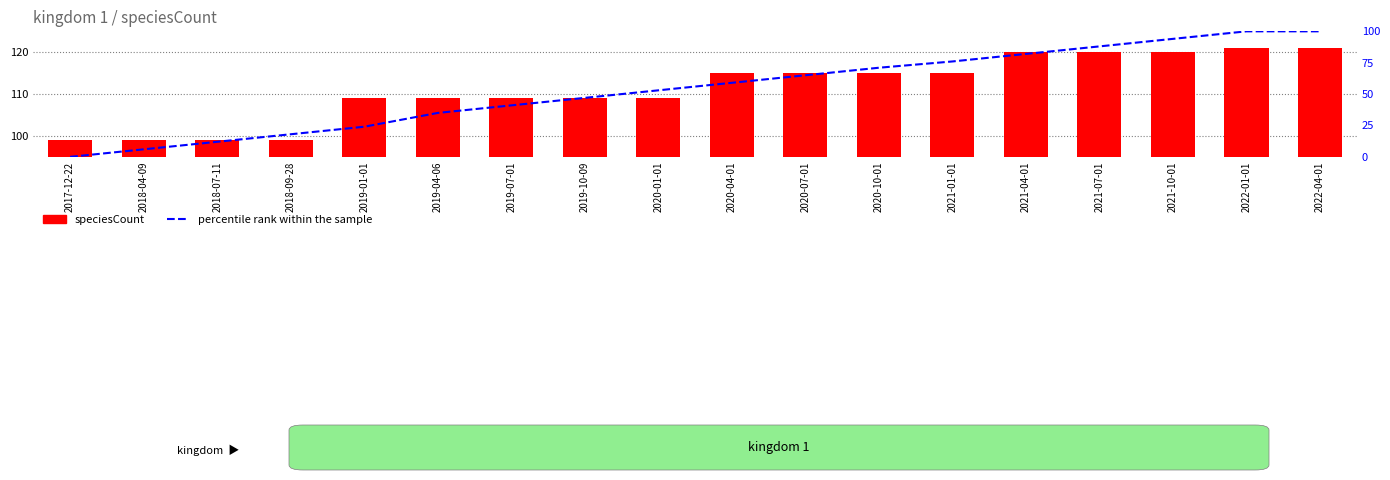

Read the speciesCount value at 2021-04-01, to the nearest 5.

120